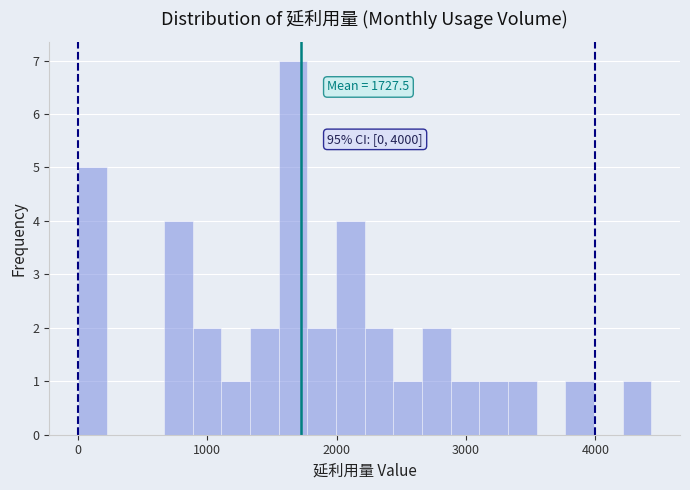

Around what value on the x-axis is the tallest bar? Give the approximate position of its centre, as read against the axis.

1700